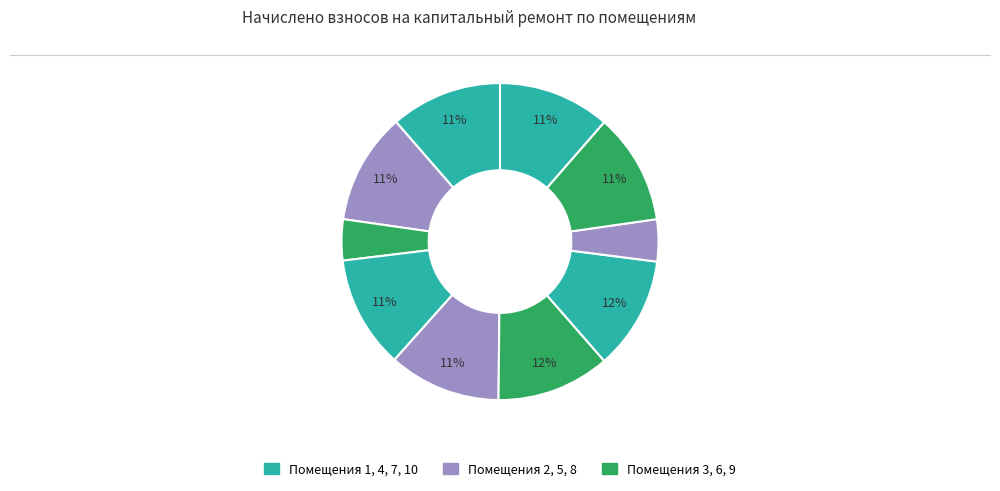

To the nearest percent, what is the average slice percentage?

10%